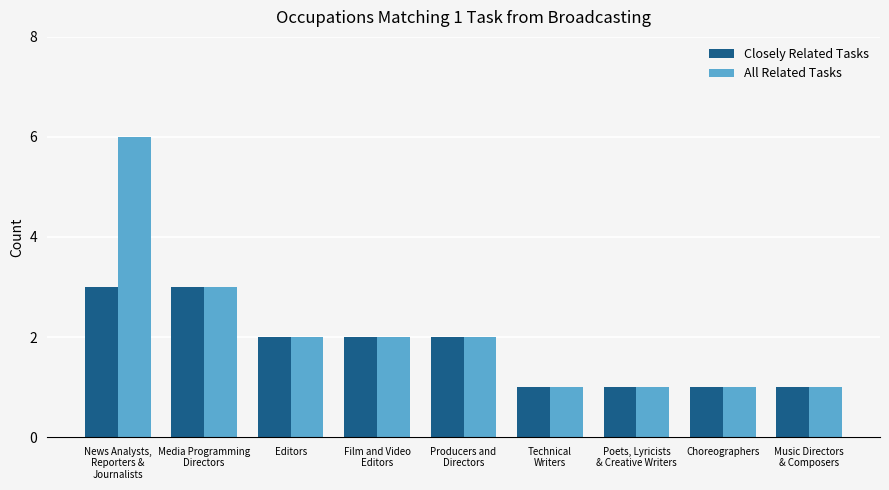

What is the minimum value for All Related Tasks?

1